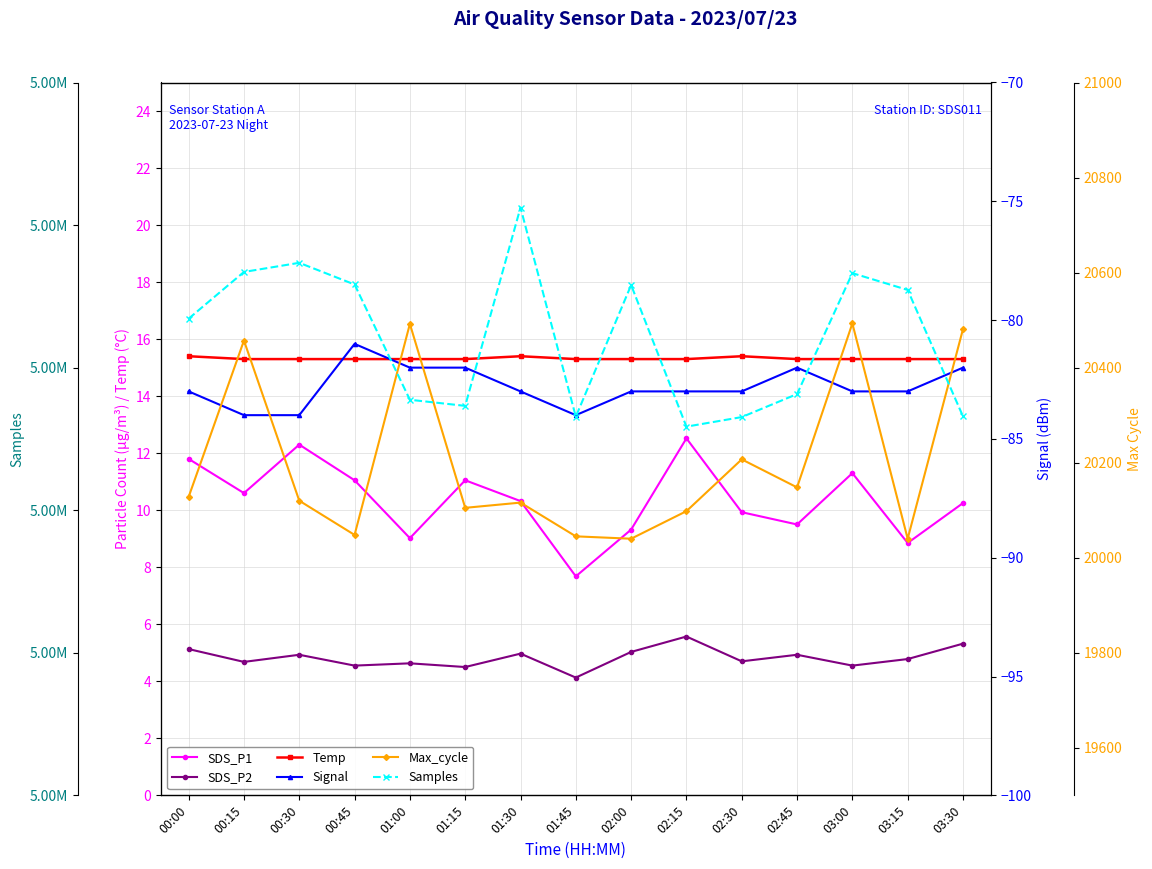

Which series has the largest total across all categories?

Samples